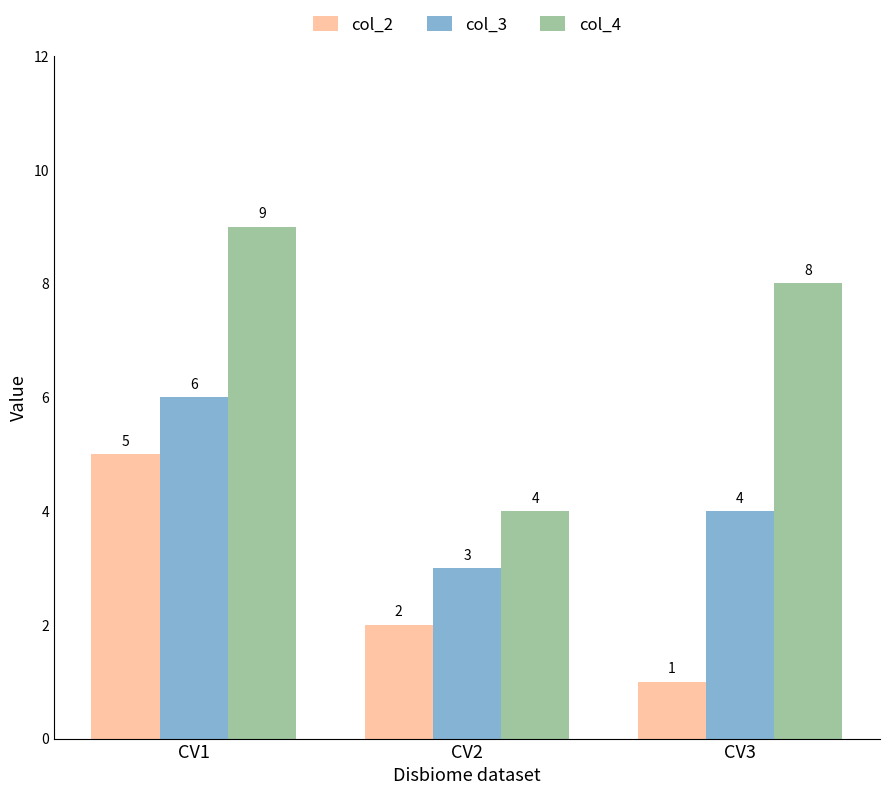

What are all the series names shown in the legend?

col_2, col_3, col_4